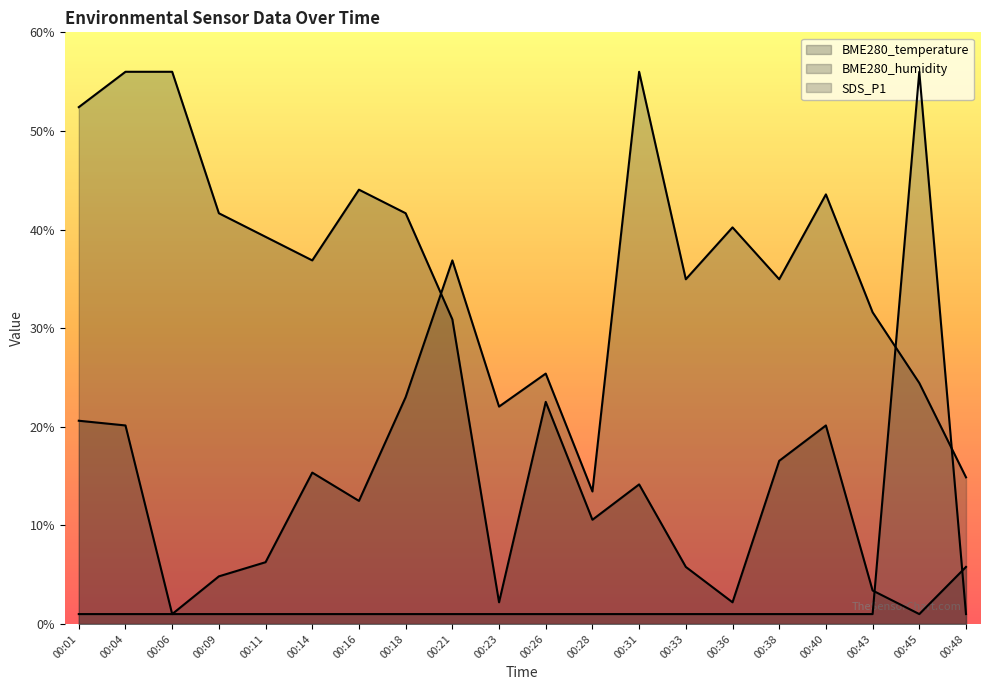

How many data points in BME280_humidity are less than 23?

10